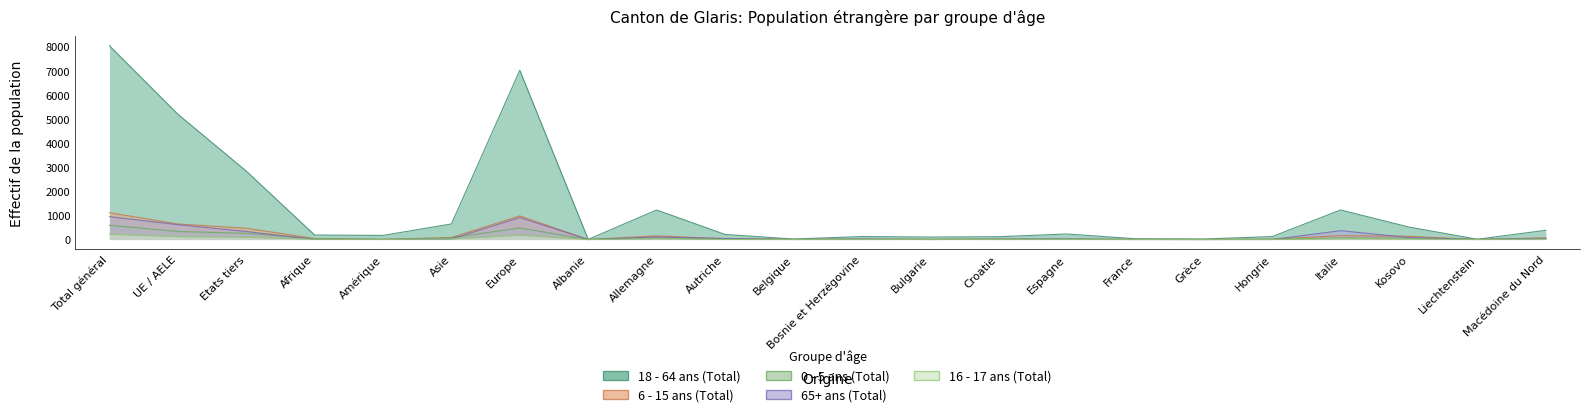

True or false: 6 - 15 ans (Total) has more than 0 points higher than both neighbors.

True